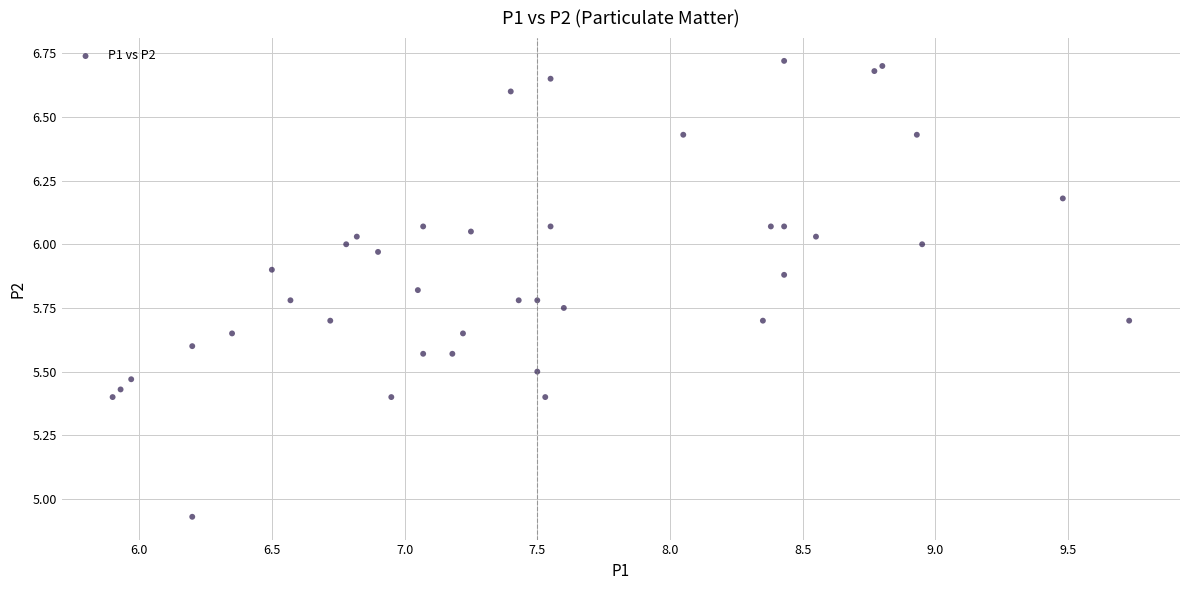

What is the range of X values (max minus min)?

3.8